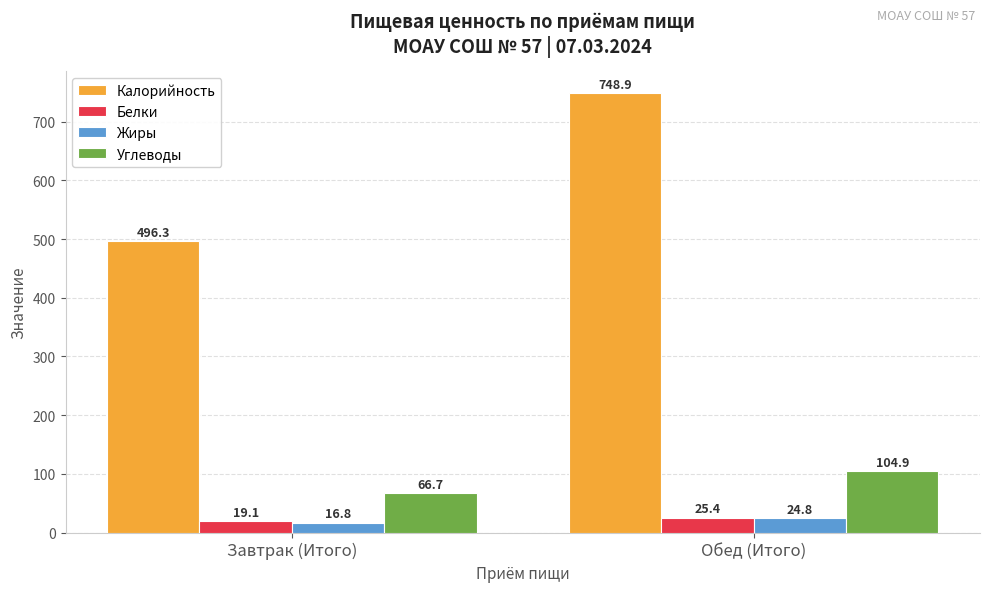

True or false: Белки has a value of 25.4 at Обед (Итого).

True